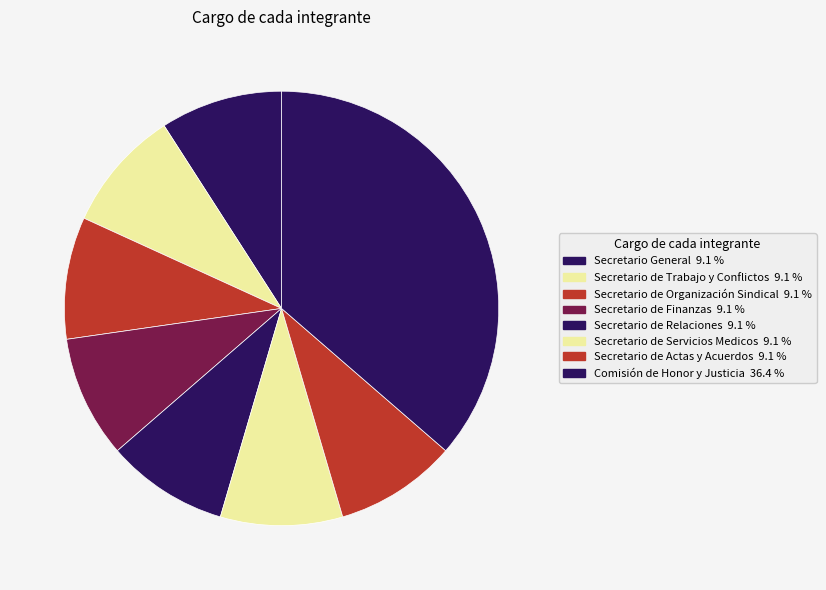

How many slices are in this pie chart?

8